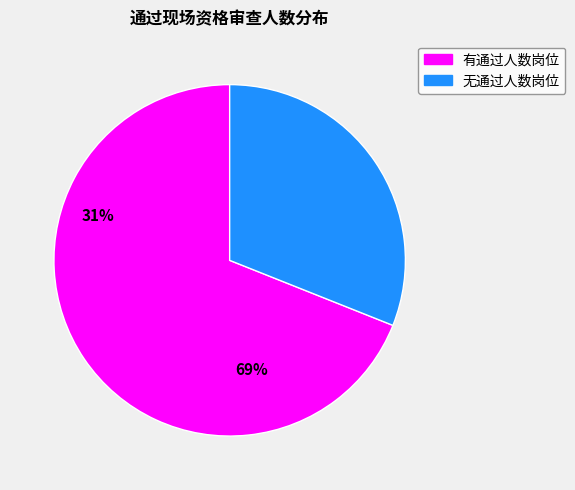

How many slices are in this pie chart?

2